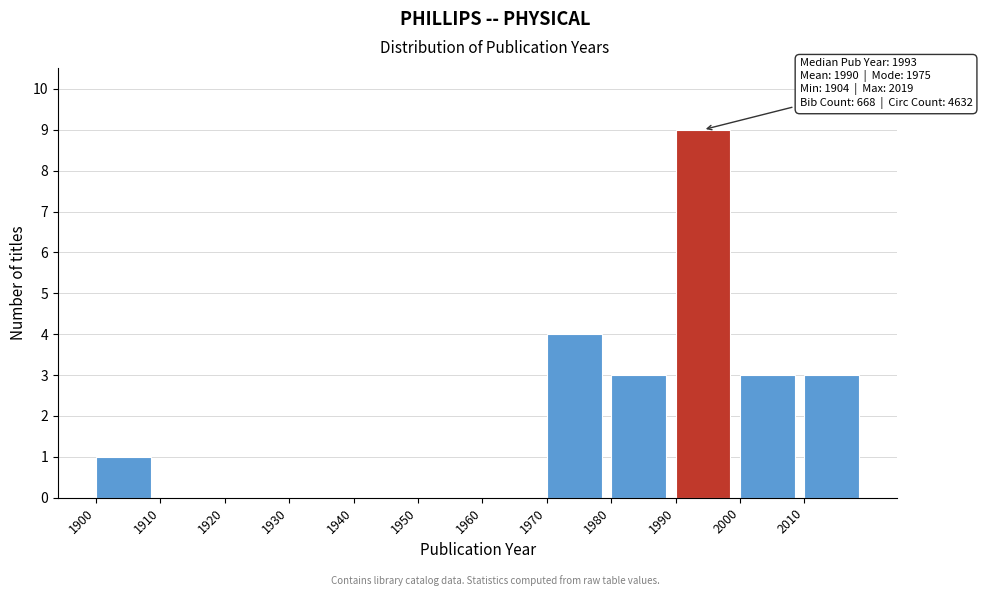

Which range on the x-axis has the tallest bar?

1990 to 2000